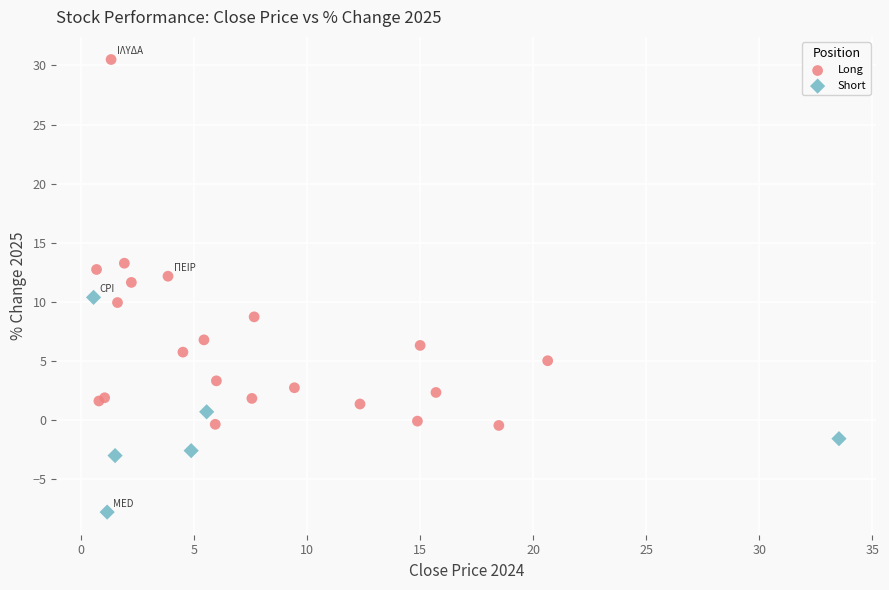

What are all the series names shown in the legend?

Long, Short